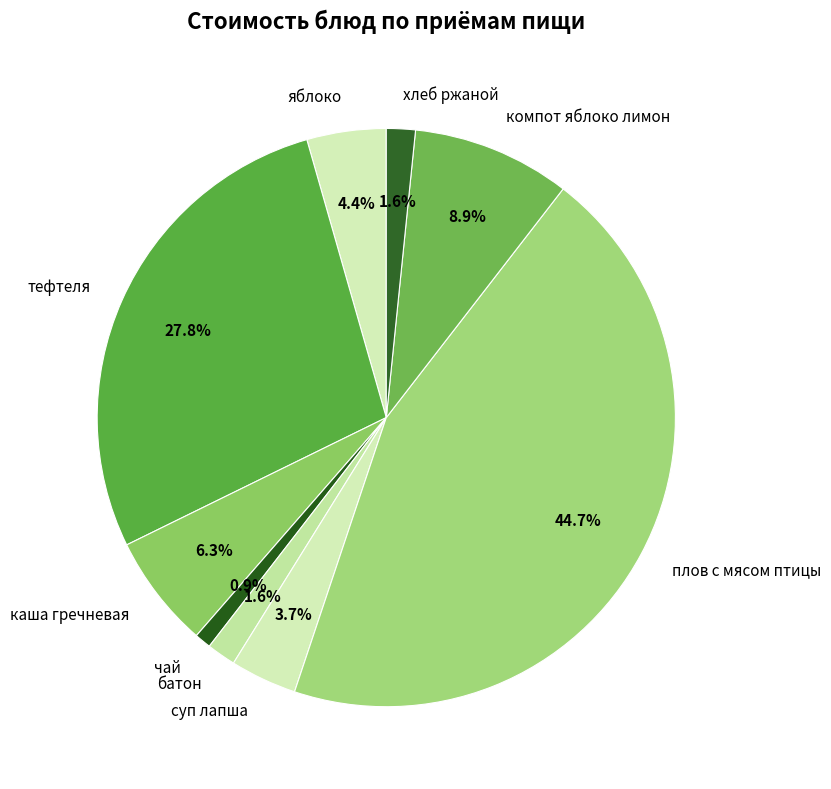

Which slice is the smallest?

чай